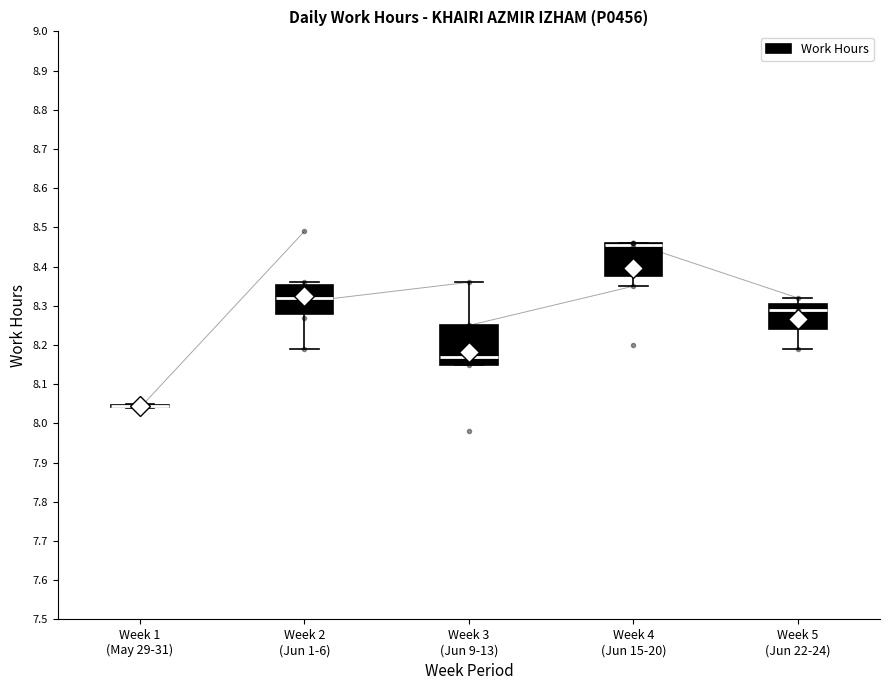

Where is the upper edge of the box for Week 3 (Jun 9-13) on the y-axis? The values are not printed on the chart, so give them approximately, as read against the axis.

8.25